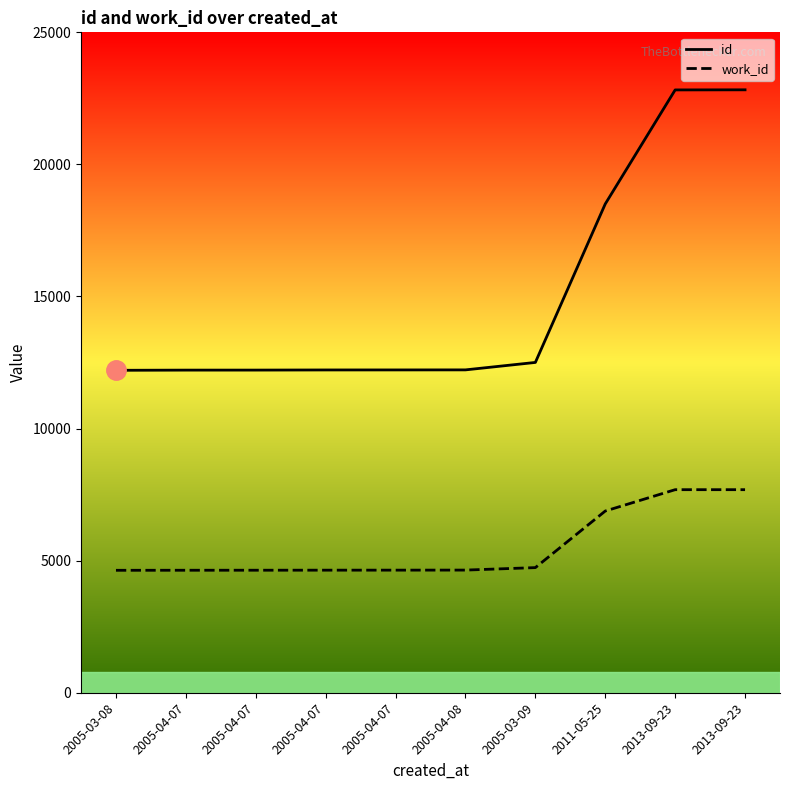

How many lines are shown in the chart?

2